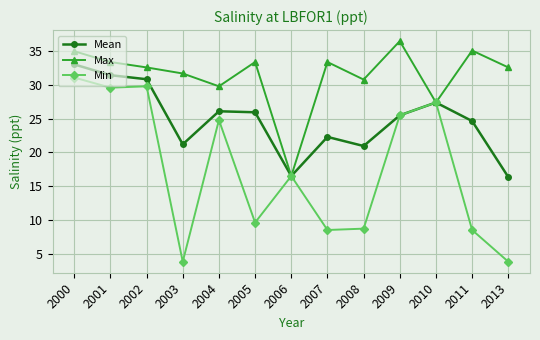

Is it true that Min equals 5.4 at 2006?

False